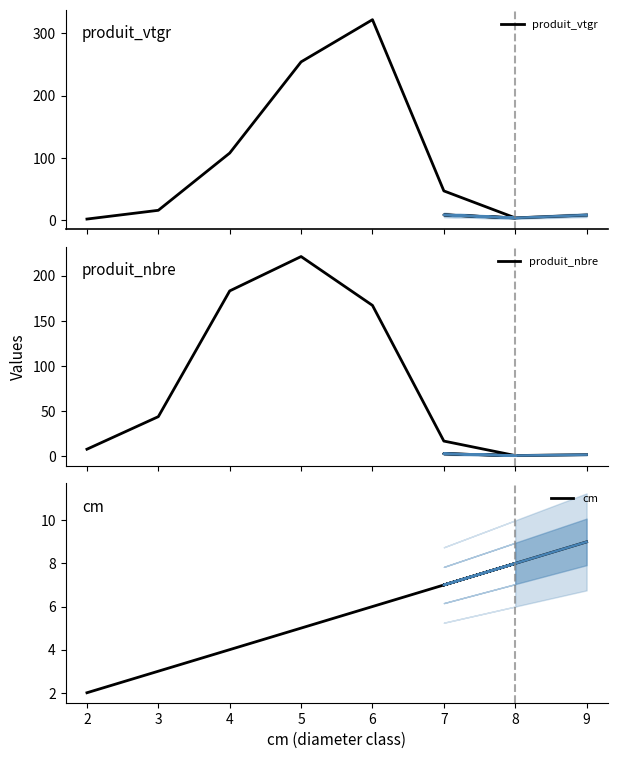

How many lines are shown in the chart?

3